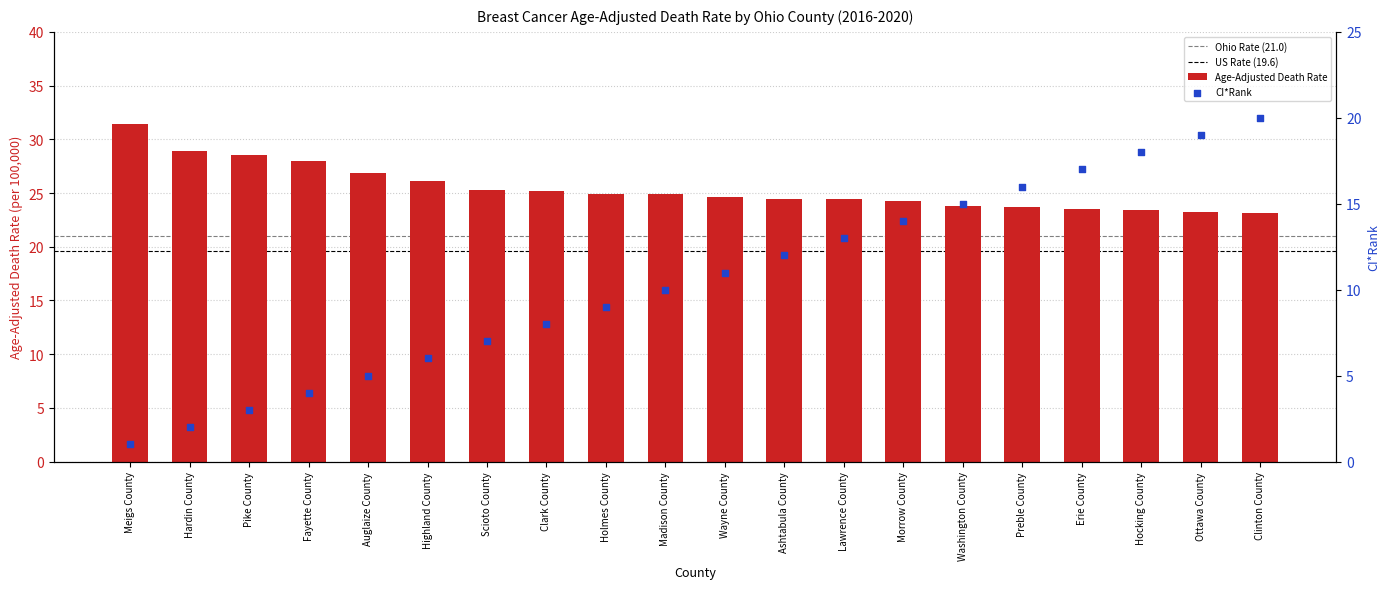

What are all the series names shown in the legend?

Age-Adjusted Death Rate, CI*Rank